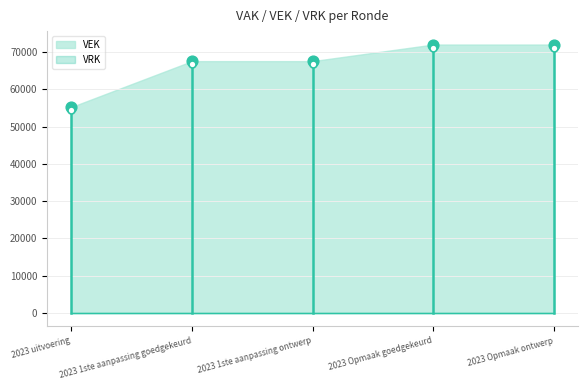

Which has a higher value, 2023 Opmaak goedgekeurd or 2023 Opmaak ontwerp?

2023 Opmaak goedgekeurd